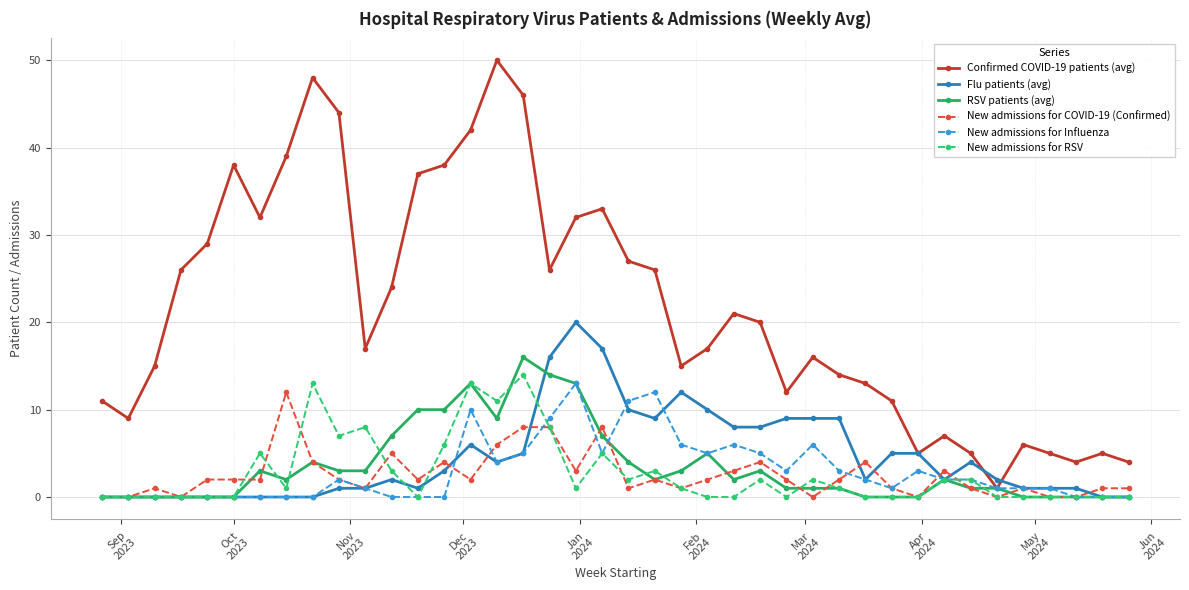

True or false: New admissions for Influenza has more than 0 interior local peaks.

True